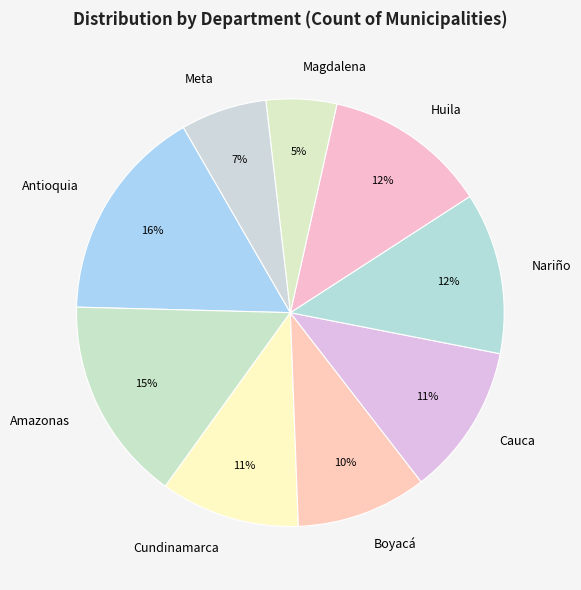

The Huila slice represents 26% of the pie. True or false?

False